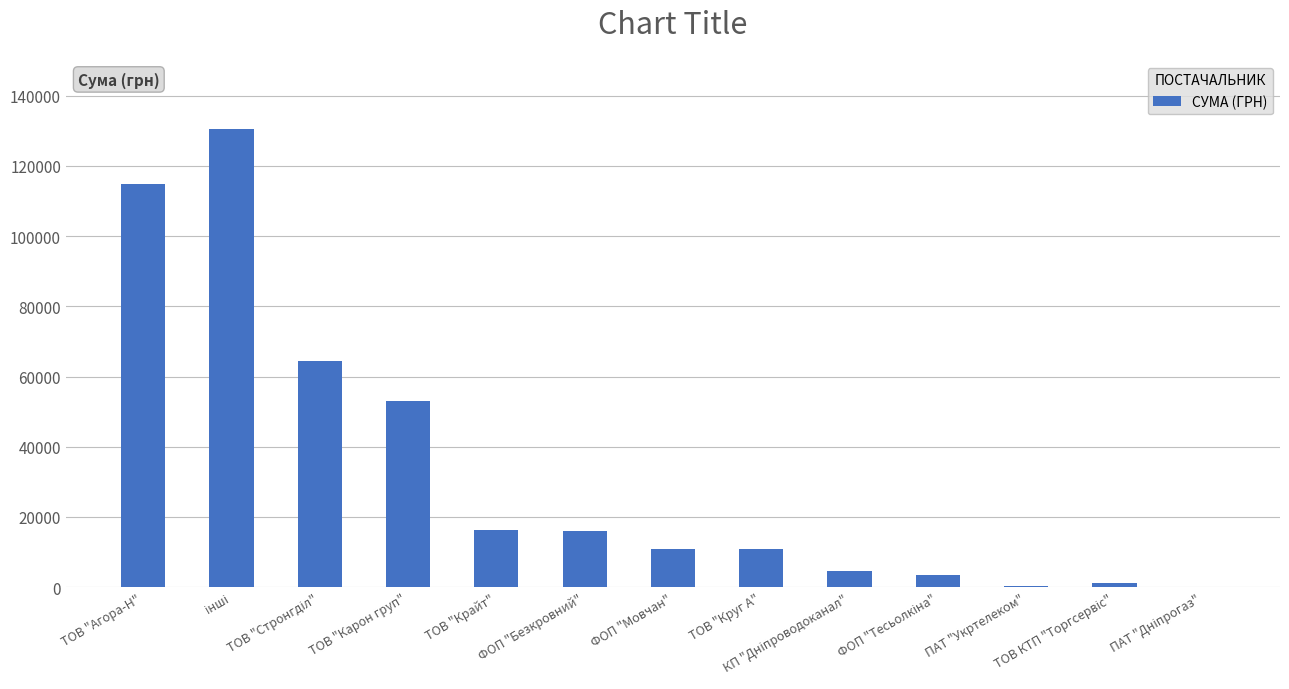

How many values exceed 10917?

7